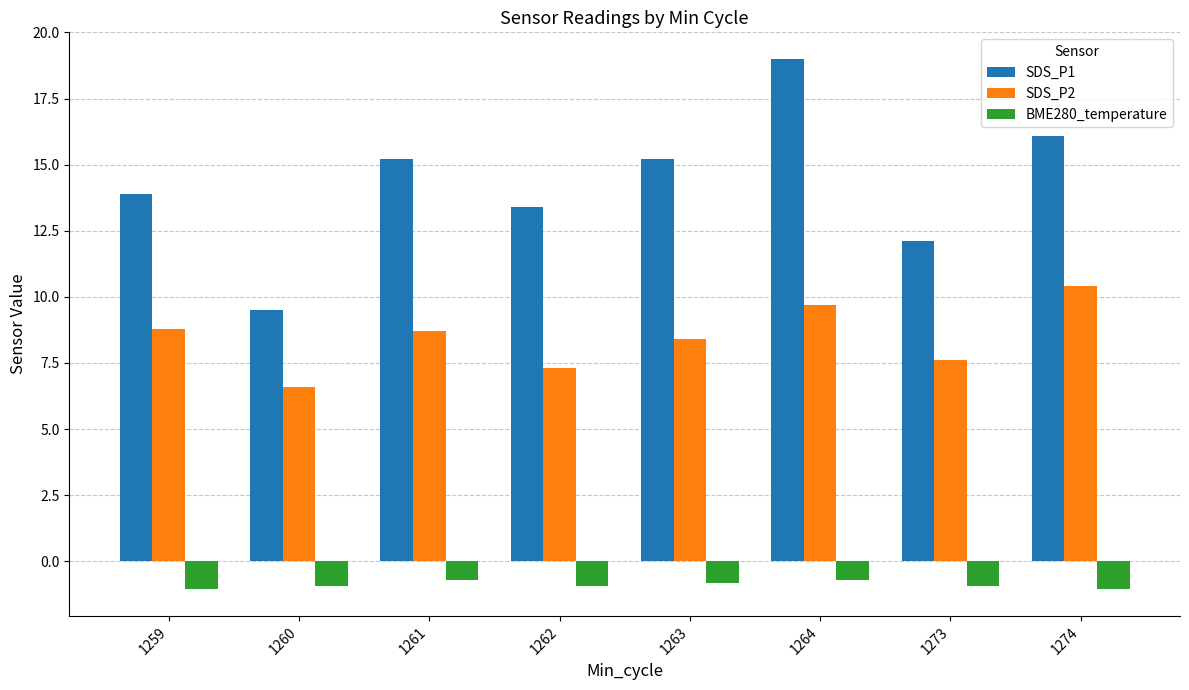

Are the bars grouped side by side (vs. stacked)?

Yes